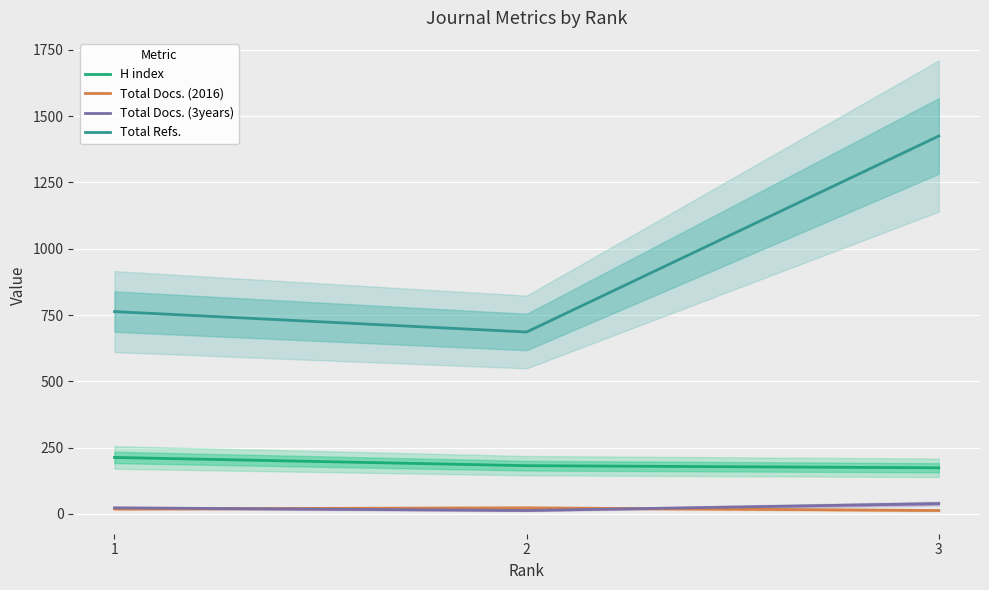

Is the value of Total Docs. (3years) at 3 greater than the value of Total Docs. (2016) at 3?

Yes